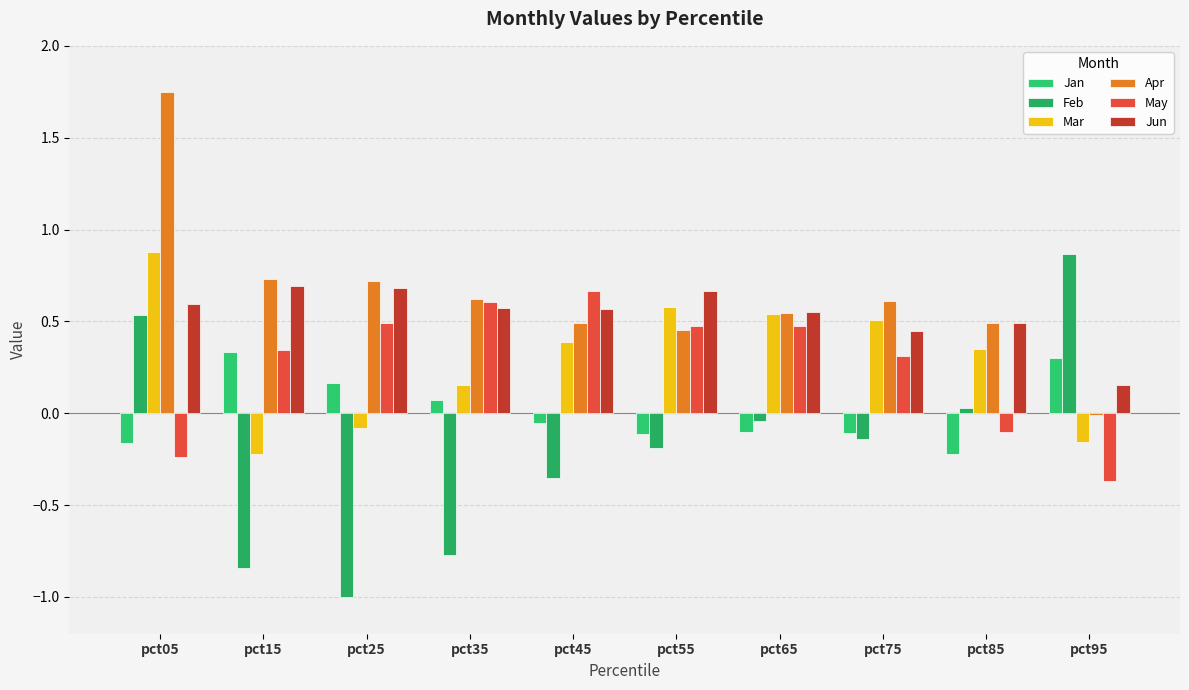

Which series has the largest range (max minus min)?

Feb